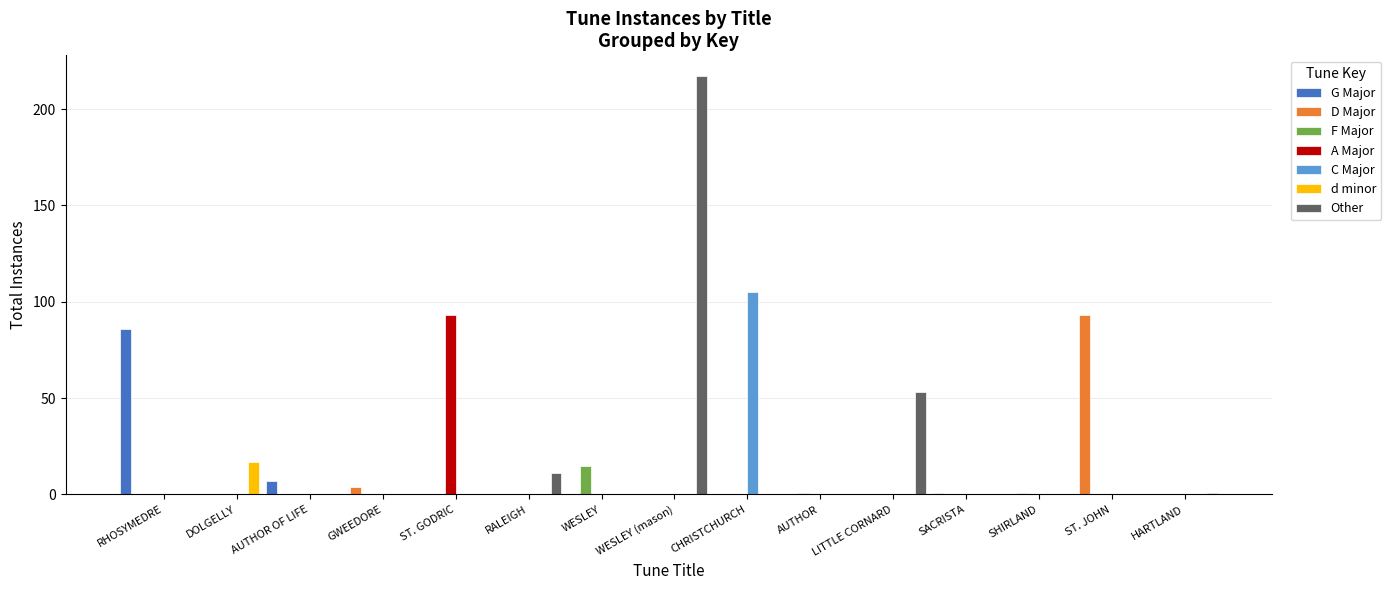

Which series changed the most between DOLGELLY and WESLEY (mason)?

Other